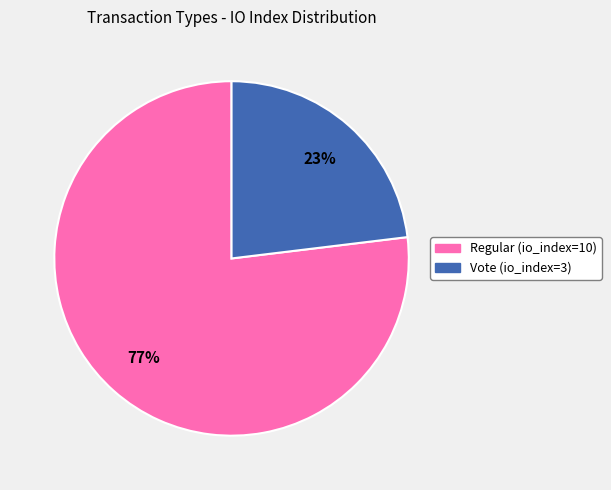

How many slices are in this pie chart?

2